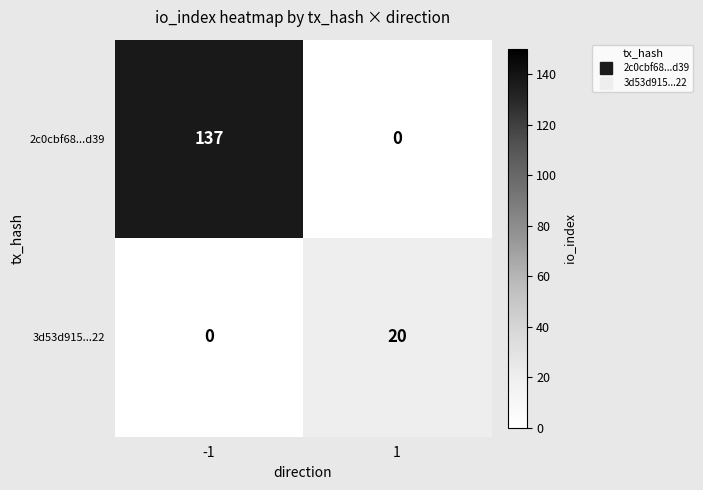

Which series has the largest total across all categories?

2c0cbf68...d39